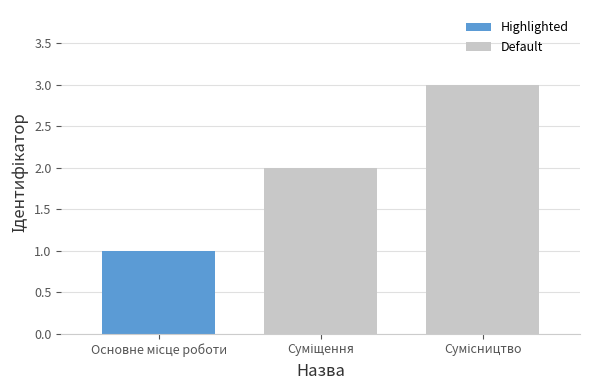

What is the difference between the values at Суміщення and Основне місце роботи?

1